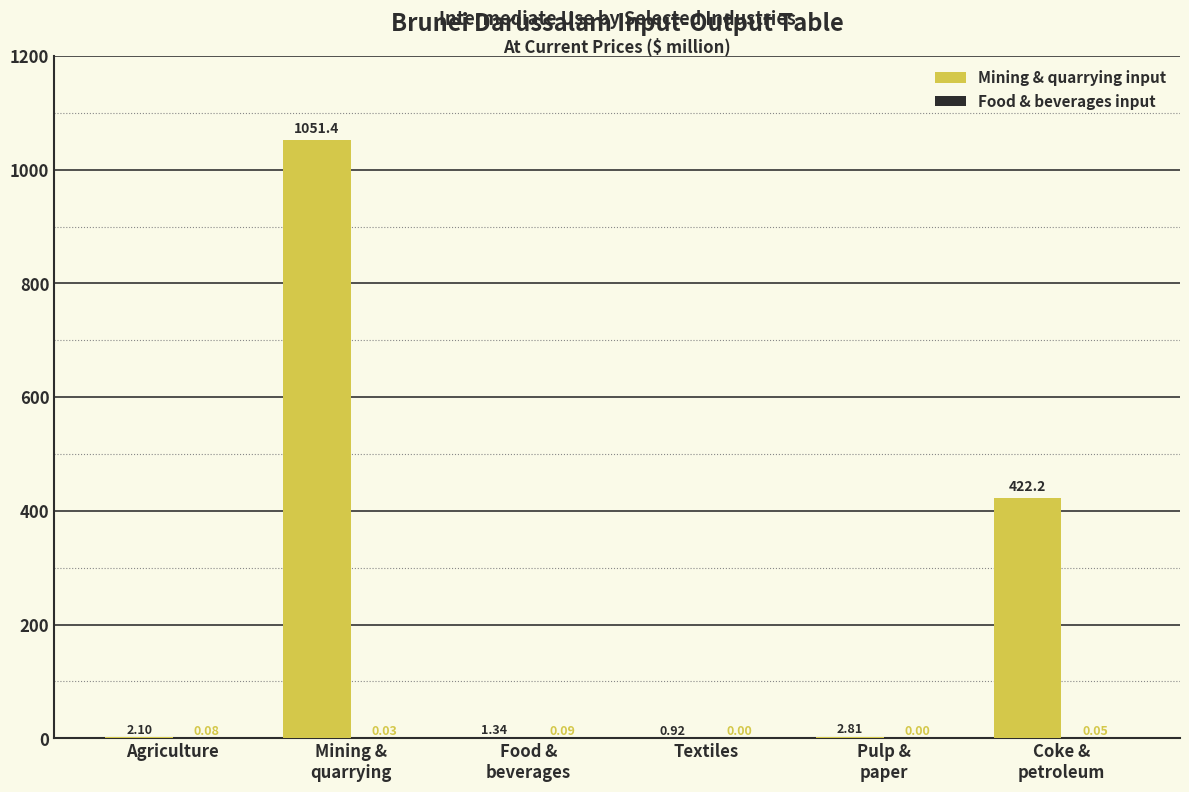

Which series has the largest total across all categories?

Mining & quarrying input